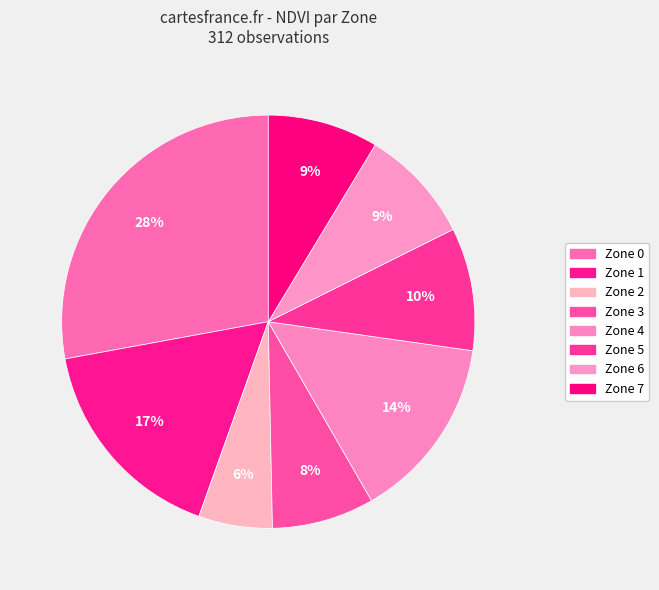

How many slices are in this pie chart?

8